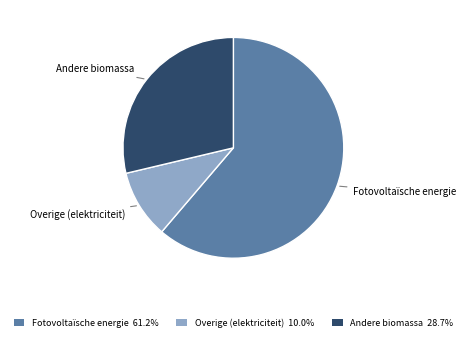

Do Overige (elektriciteit) and Fotovoltaïsche energie together represent more than half of the pie?

Yes